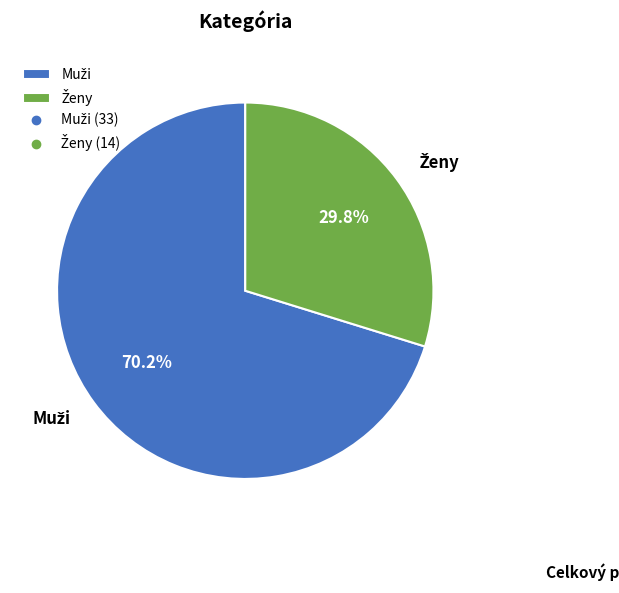

How many segments does this pie chart have?

2